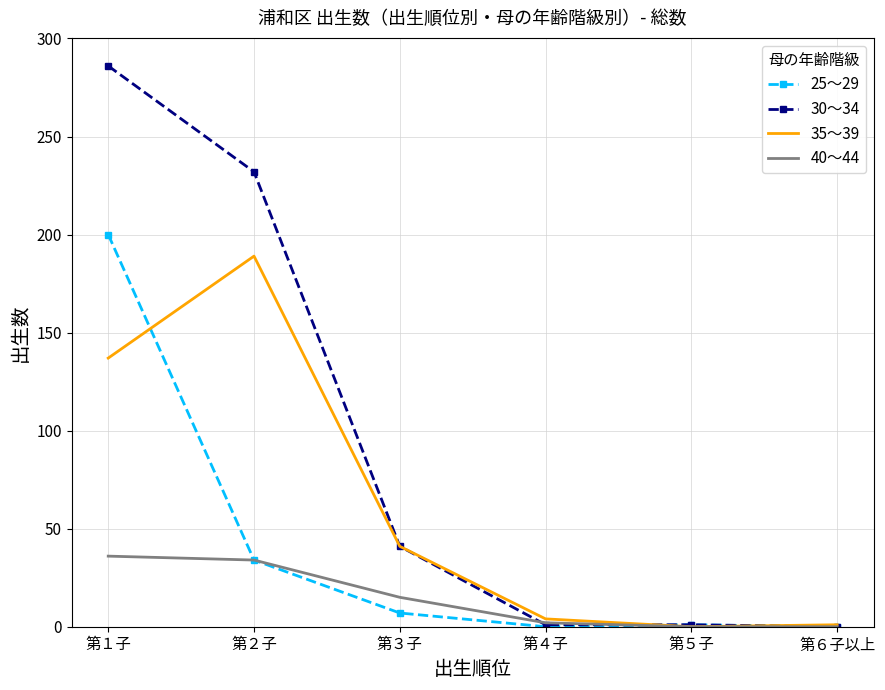

How many distinct data groups are displayed?

4